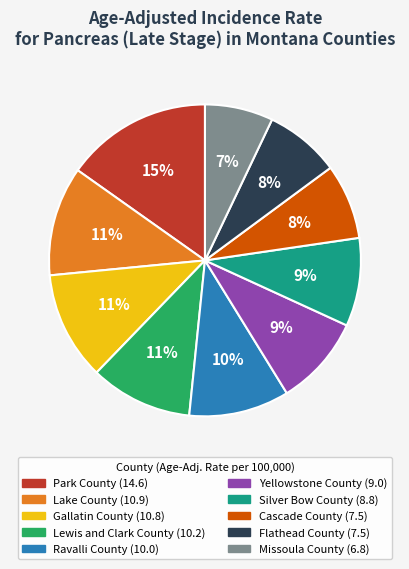

Count the number of slices in the pie.

10